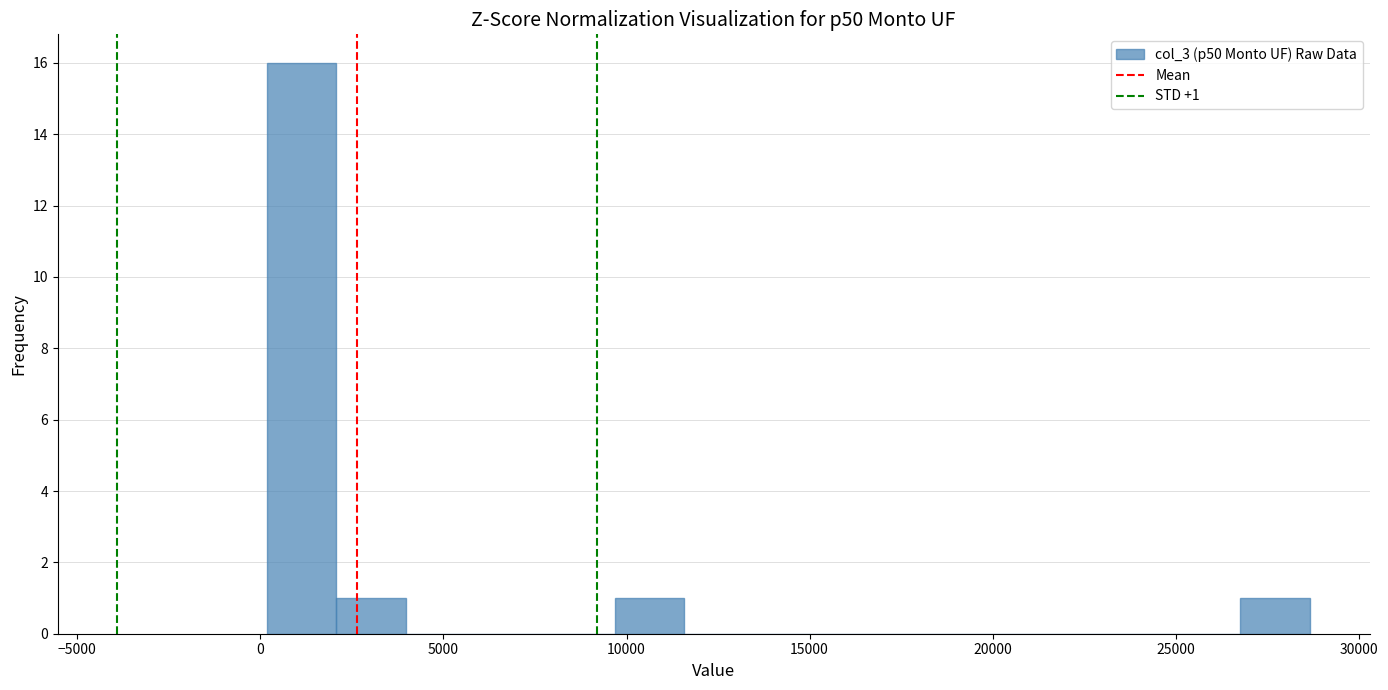

Around what value on the x-axis is the tallest bar? Give the approximate position of its centre, as read against the axis.

1000